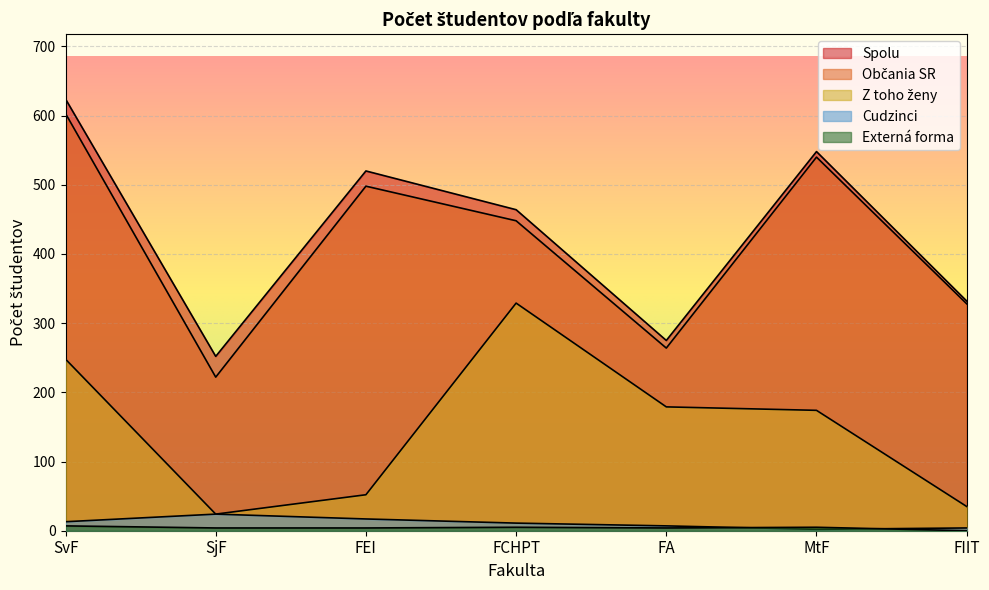

What is the total value across all series at FCHPT?

1257